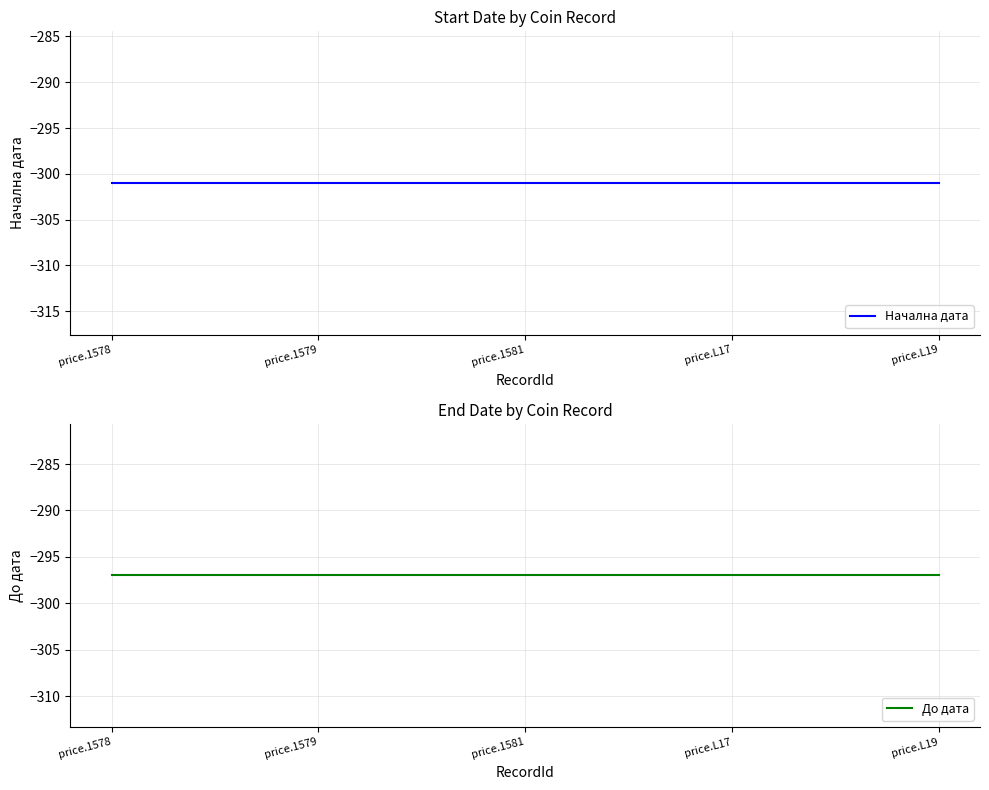

True or false: Начална дата has more than 2 interior local peaks.

False